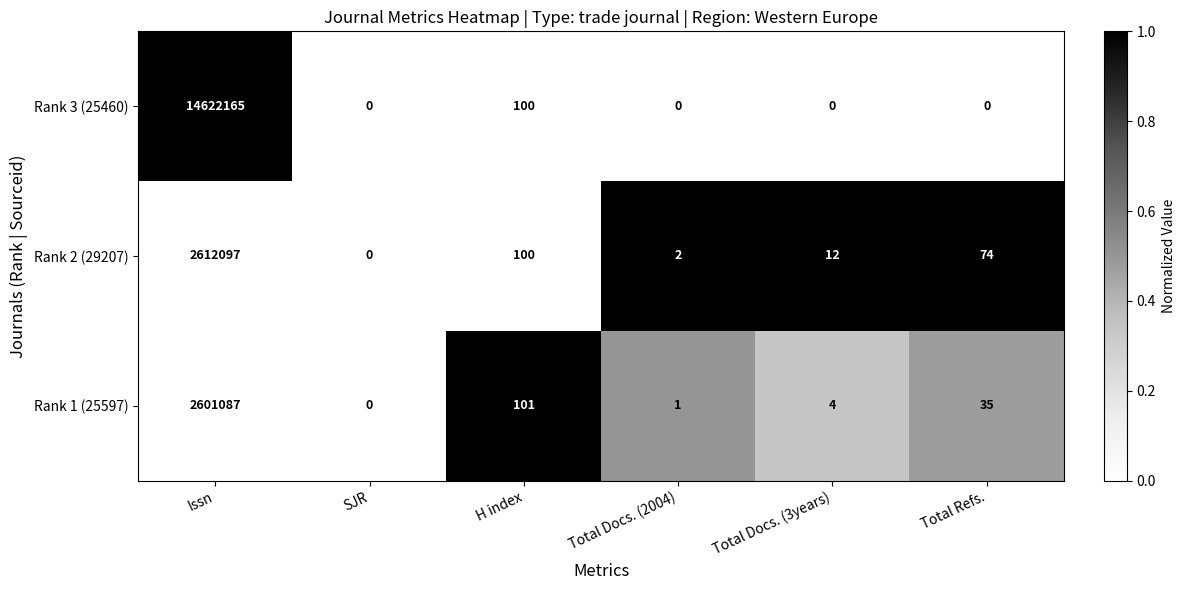

Reading left to right, what are all the values shown in this chart?

Rank 3 (25460): Issn=14622165	SJR=0	H index=100	Total Docs. (2004)=0	Total Docs. (3years)=0	Total Refs.=0
Rank 2 (29207): Issn=2612097	SJR=0	H index=100	Total Docs. (2004)=2	Total Docs. (3years)=12	Total Refs.=74
Rank 1 (25597): Issn=2601087	SJR=0	H index=101	Total Docs. (2004)=1	Total Docs. (3years)=4	Total Refs.=35